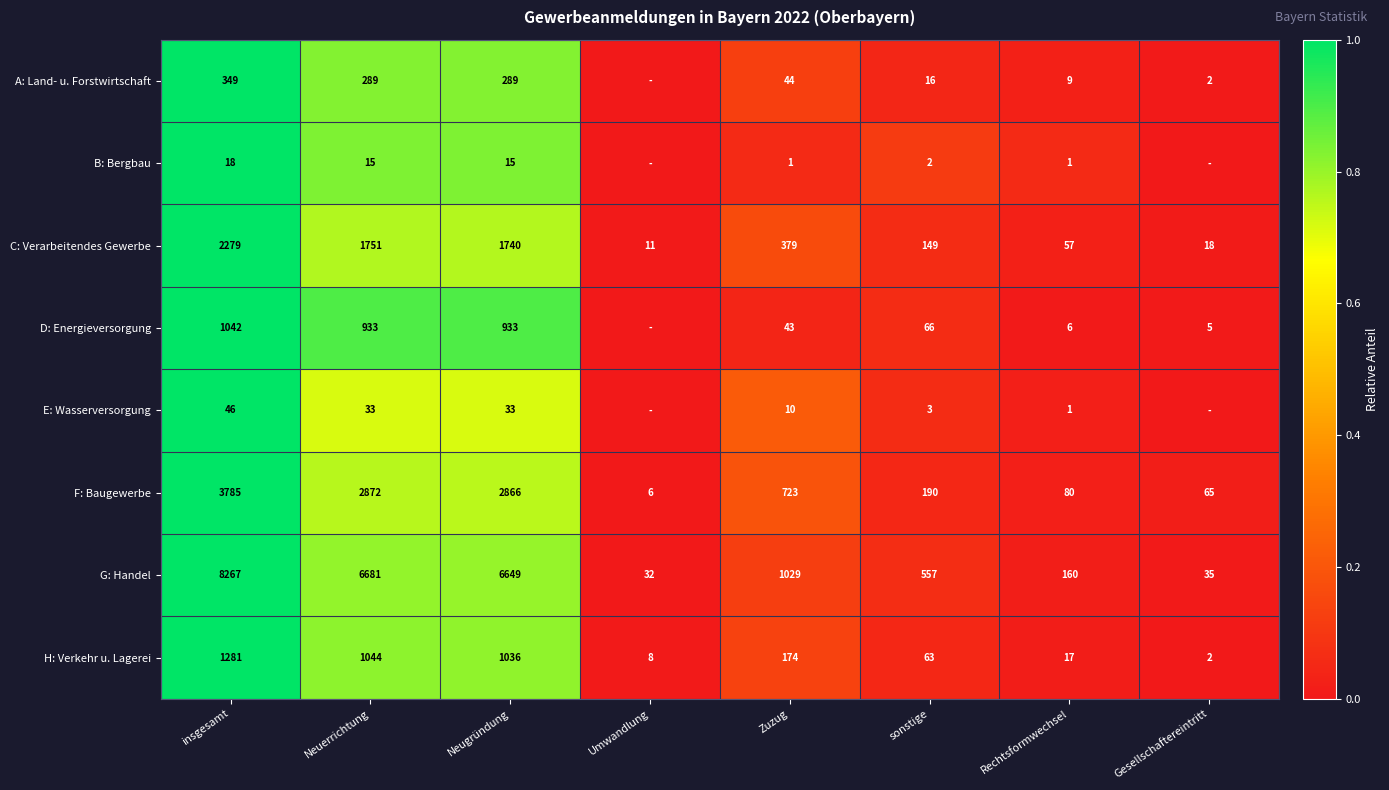

What is the difference between the F: Baugewerbe values at Neuerrichtung and Umwandlung?

2866